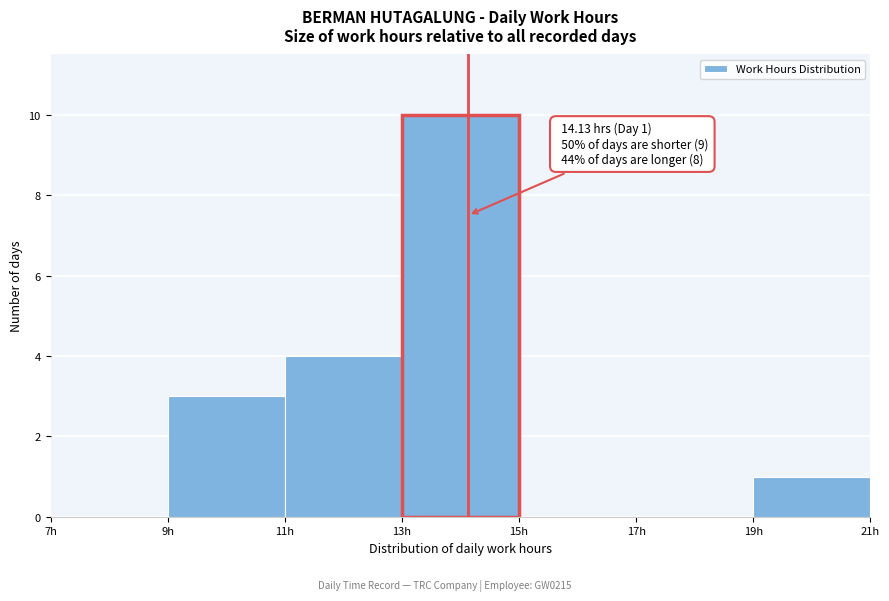

Which range on the x-axis has the tallest bar?

13 to 15